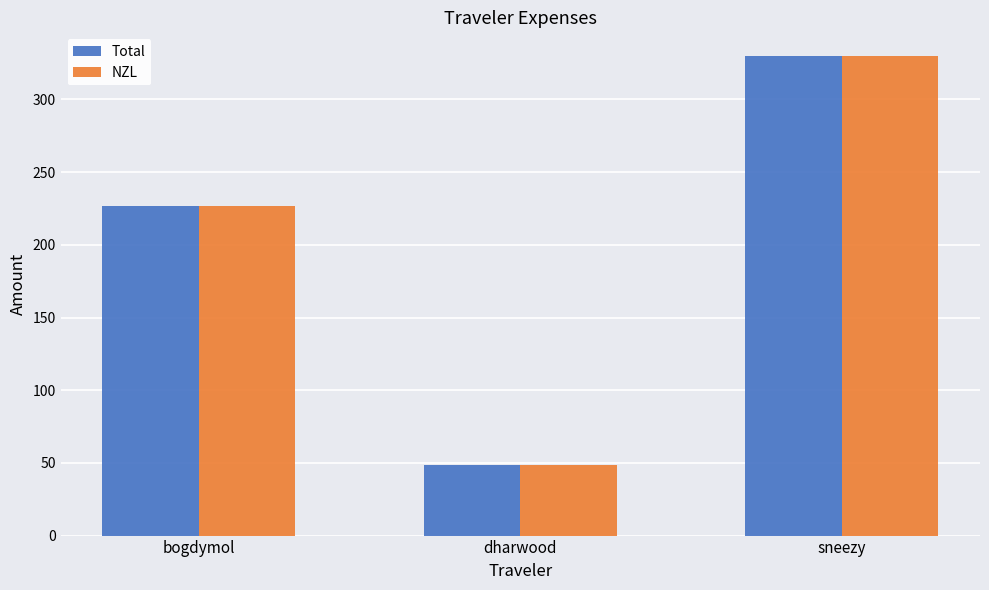

Where does the NZL series first go above 226?

bogdymol